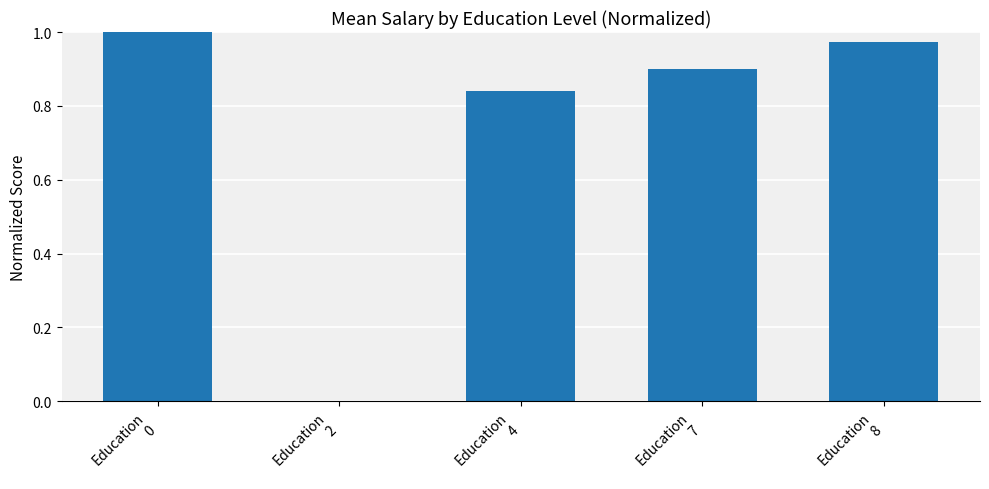

Which category has the highest value across all series?

Education
0